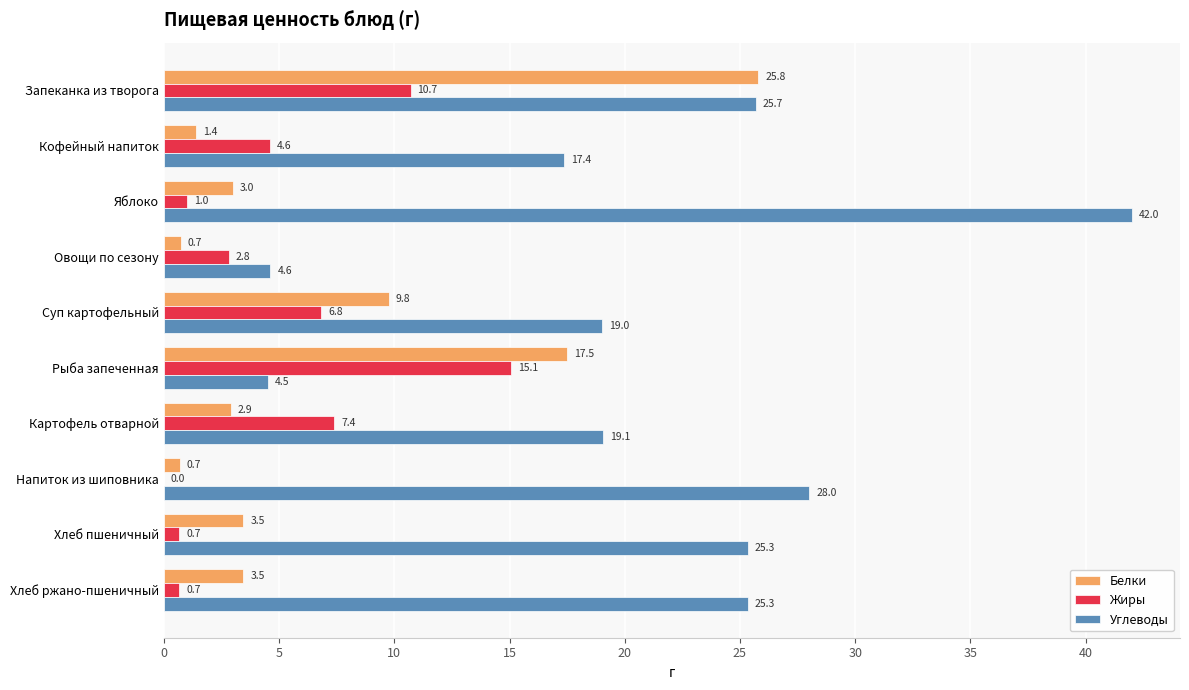

What value does the Углеводы series have at Хлеб ржано-пшеничный?

25.3